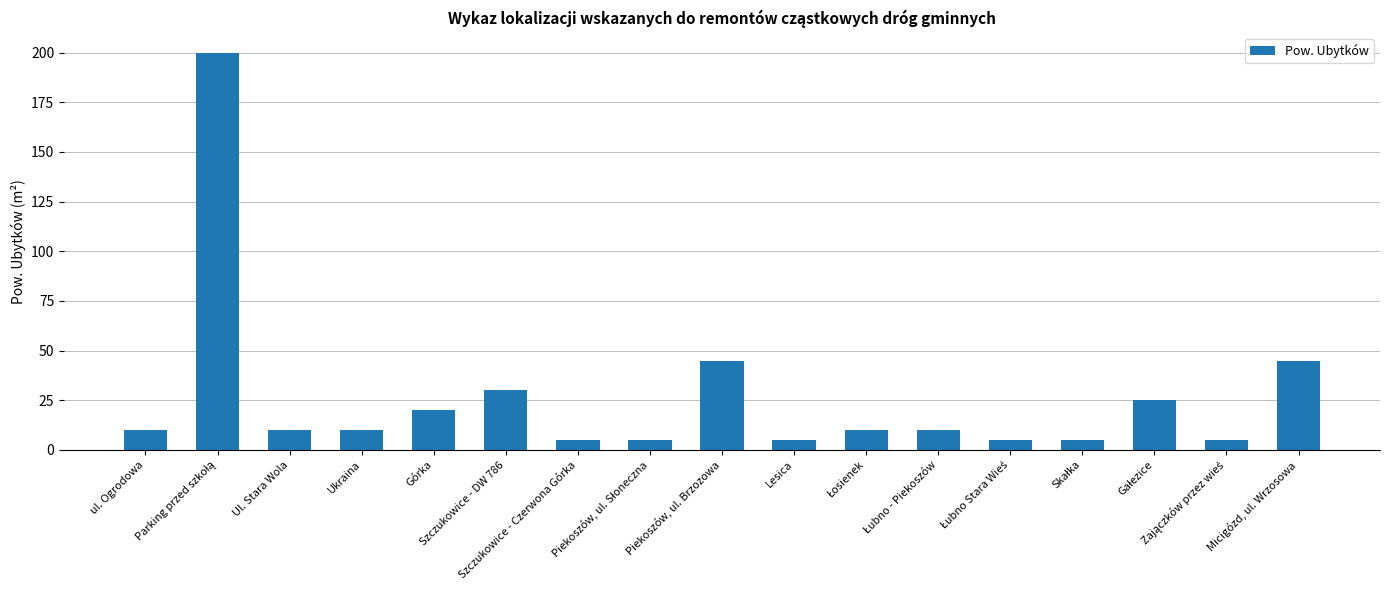

What is the minimum value shown in the chart?

5